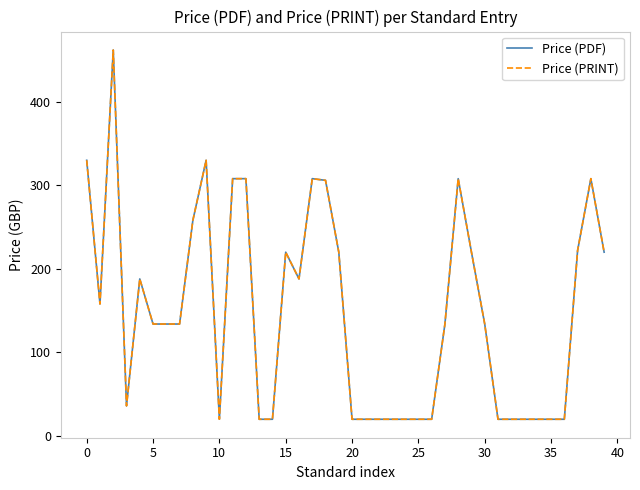

Does the chart display data point markers on the line(s)?

No